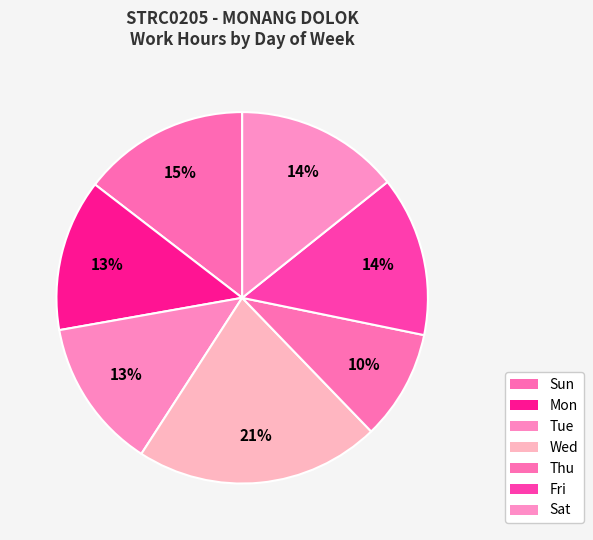

The Sat slice represents 1% of the pie. True or false?

False